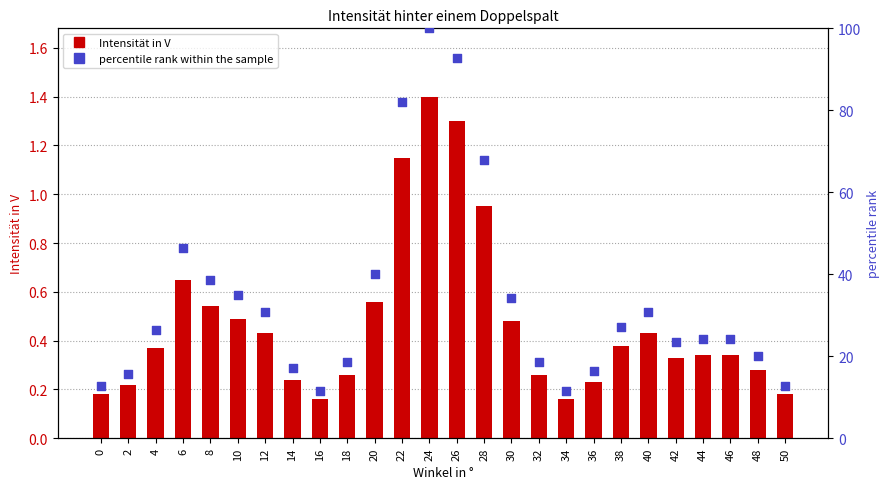

Which series contains the lowest Y value?

Intensität in V